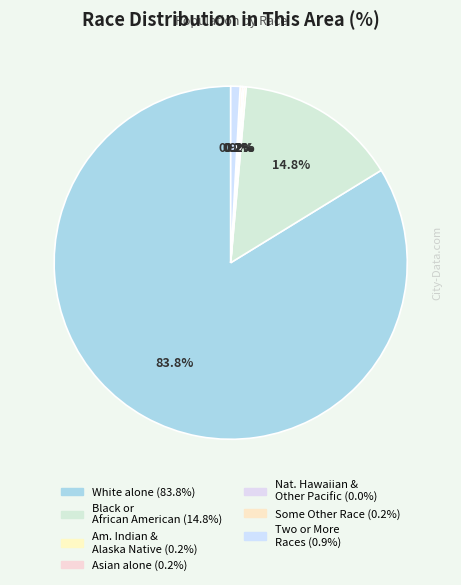

Which category has the smallest portion of the pie?

Native Hawaiian and Other Pacific